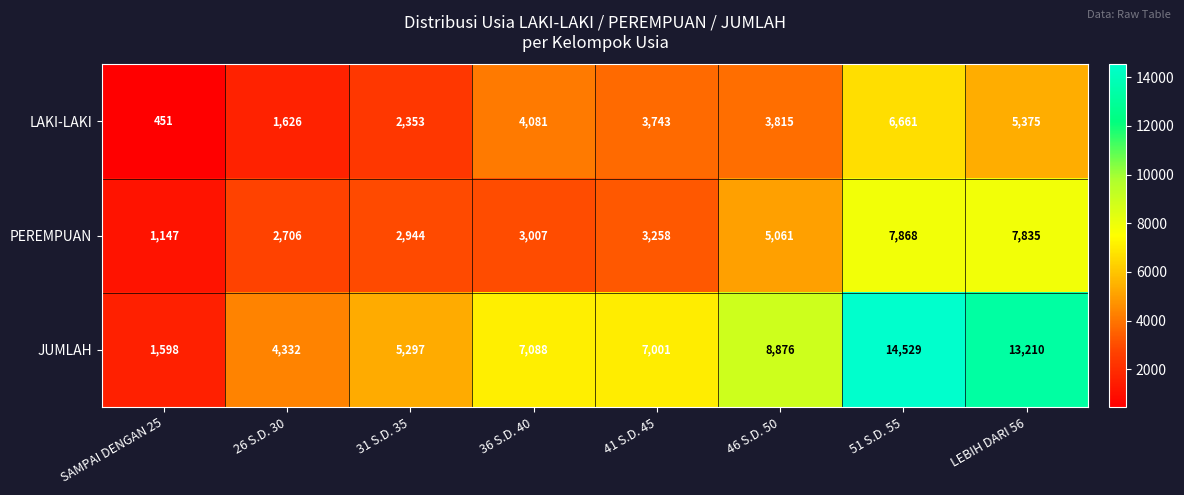

What is the average value of the PEREMPUAN series?

4228